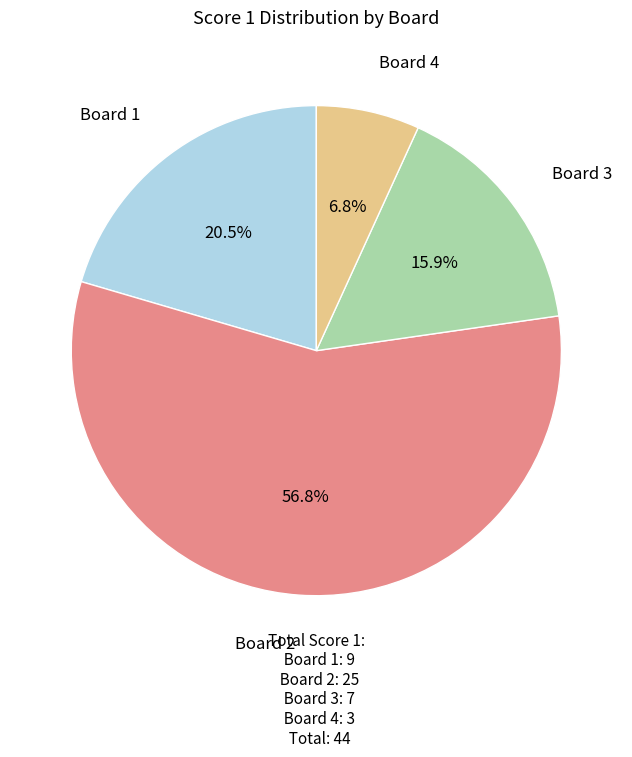

Is there a majority slice in this chart?

Yes